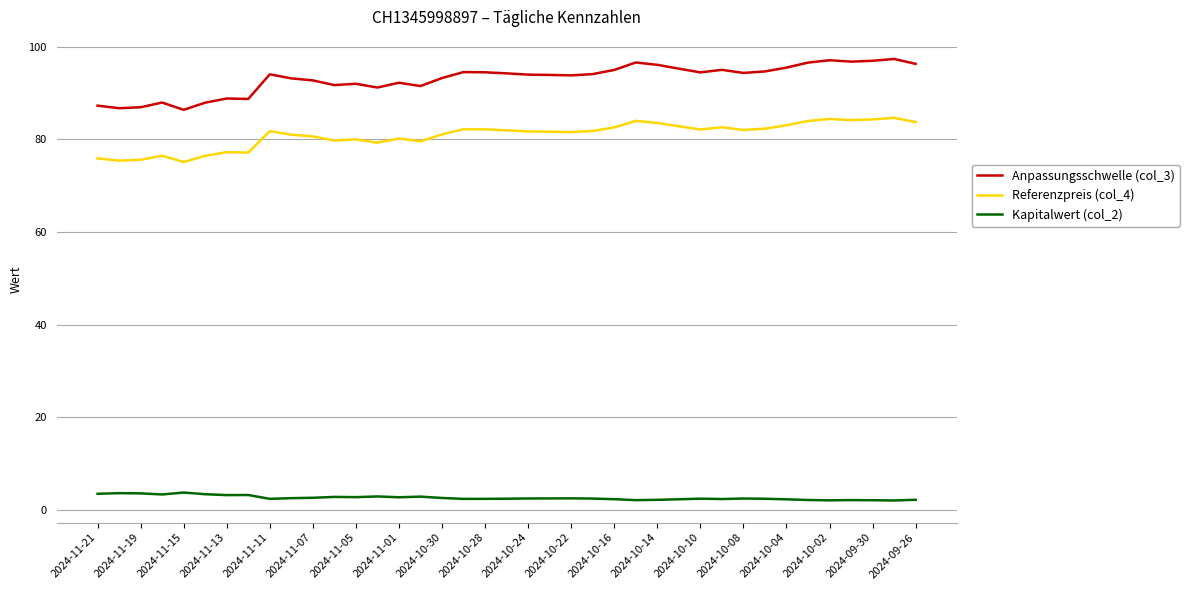

Which series has the widest spread of values?

Anpassungsschwelle (col_3)